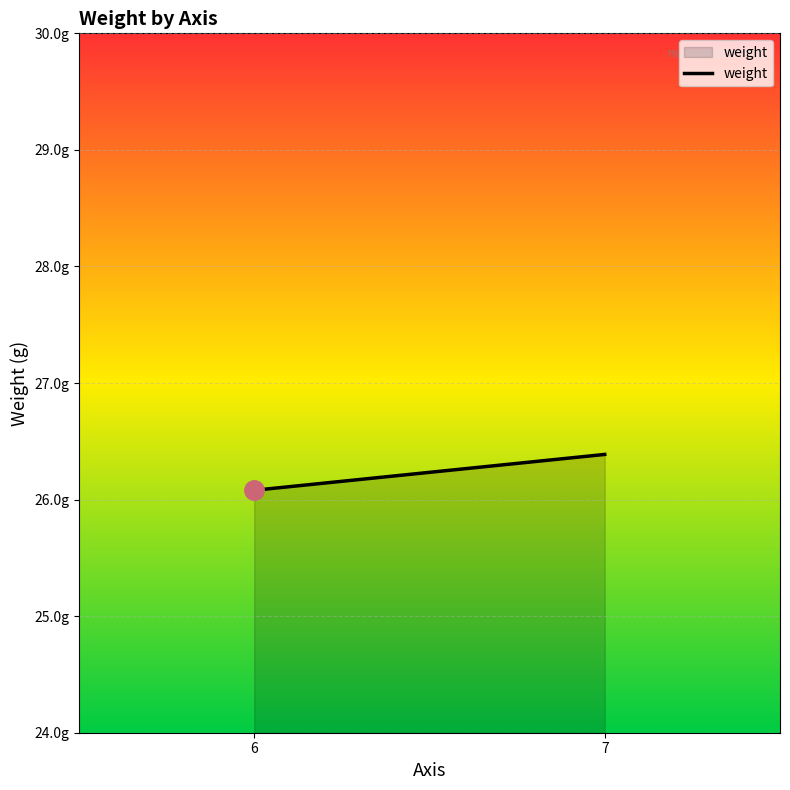

The value at 7 is 26.4. True or false?

True